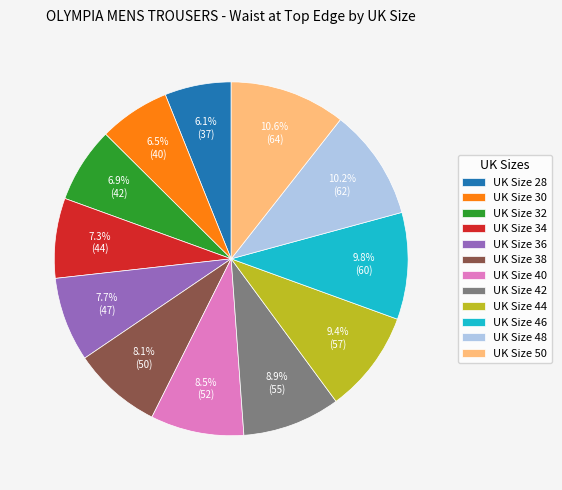

What percentage do UK Size 50 and UK Size 38 together represent?

18.7%